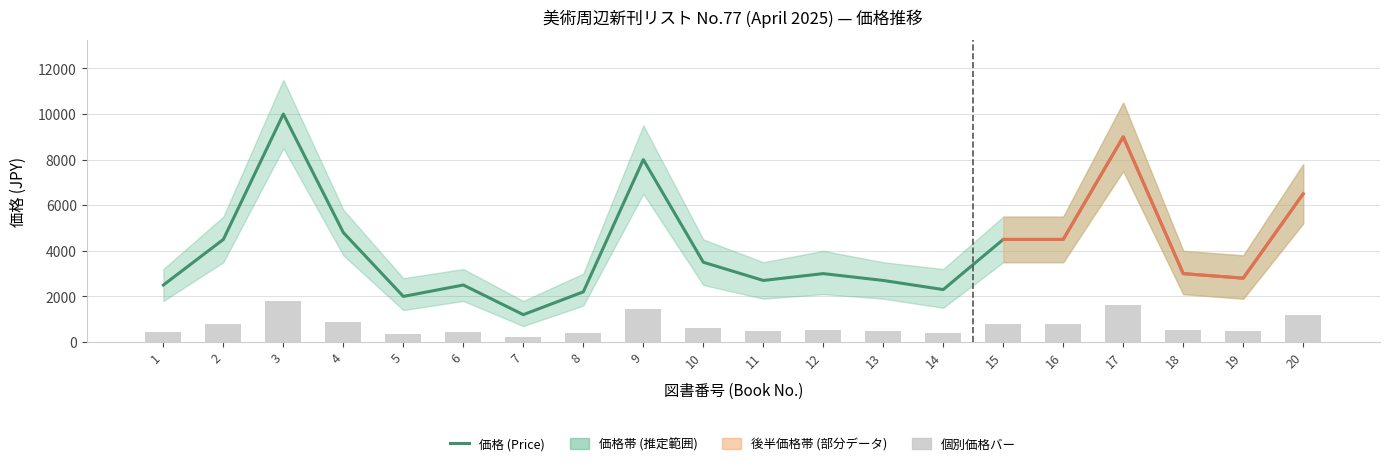

The 価格 (Price) series shows 4500 at 16. True or false?

True